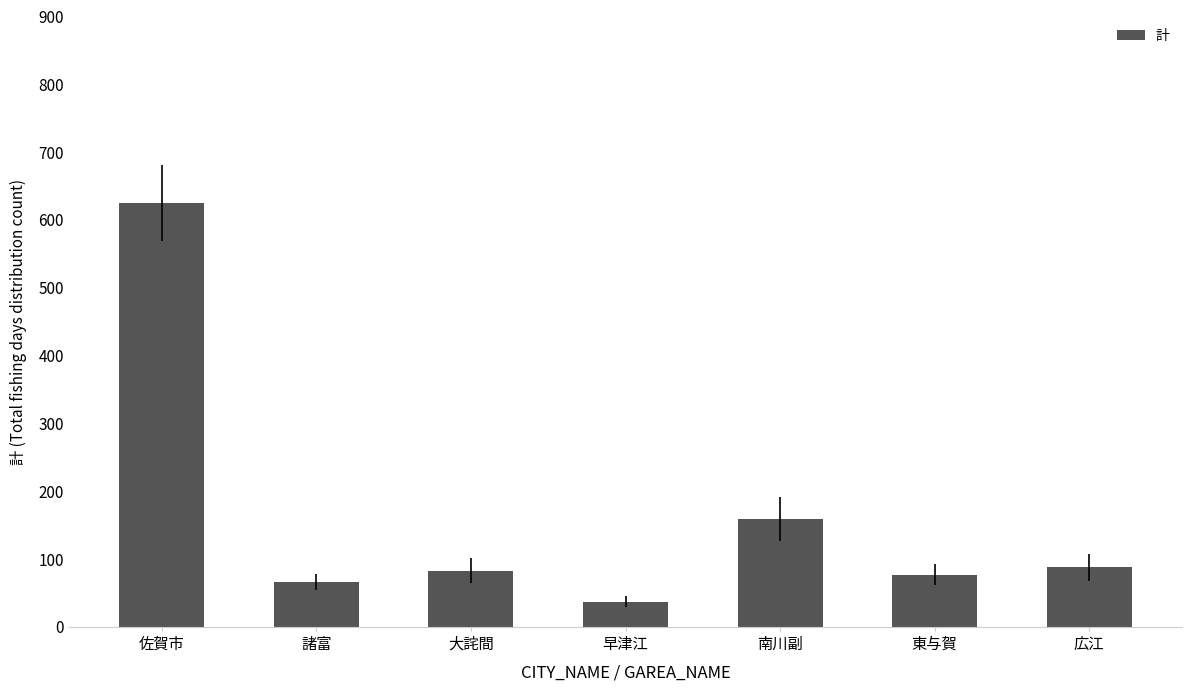

What position from the left is 東与賀?

6